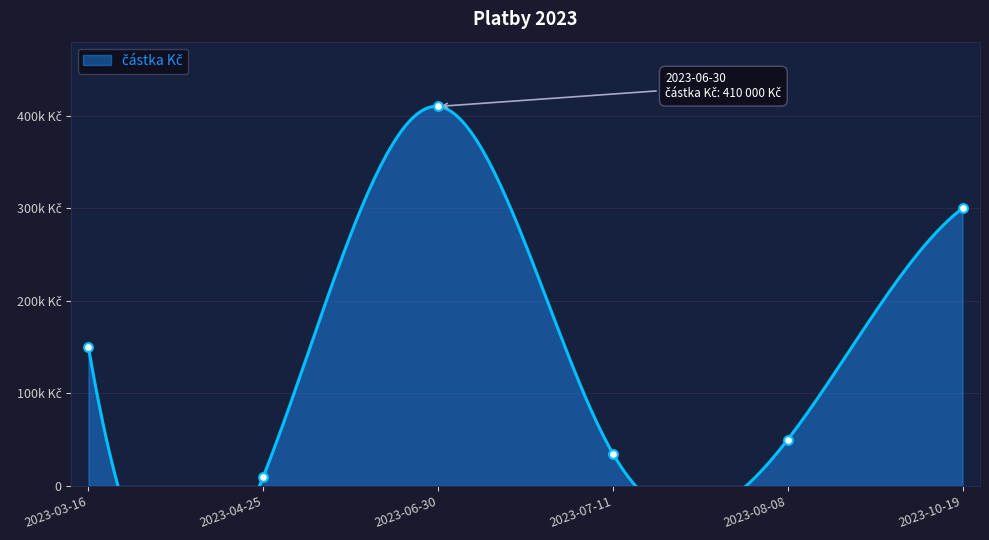

What is the ratio of the value at 2023-06-30 to the value at 2023-08-08?

8.2